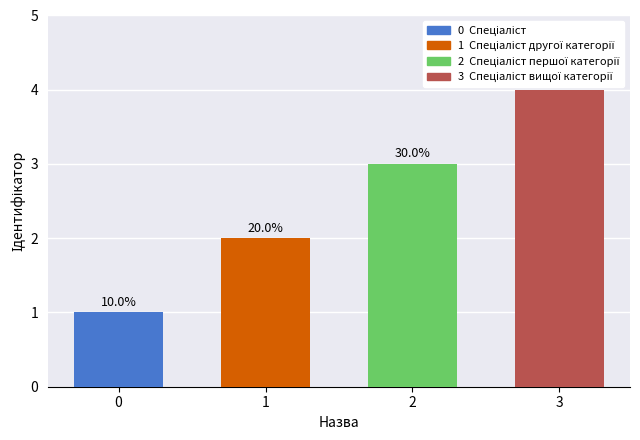

At which category does the chart reach its peak across all series?

Спеціаліст вищої категорії